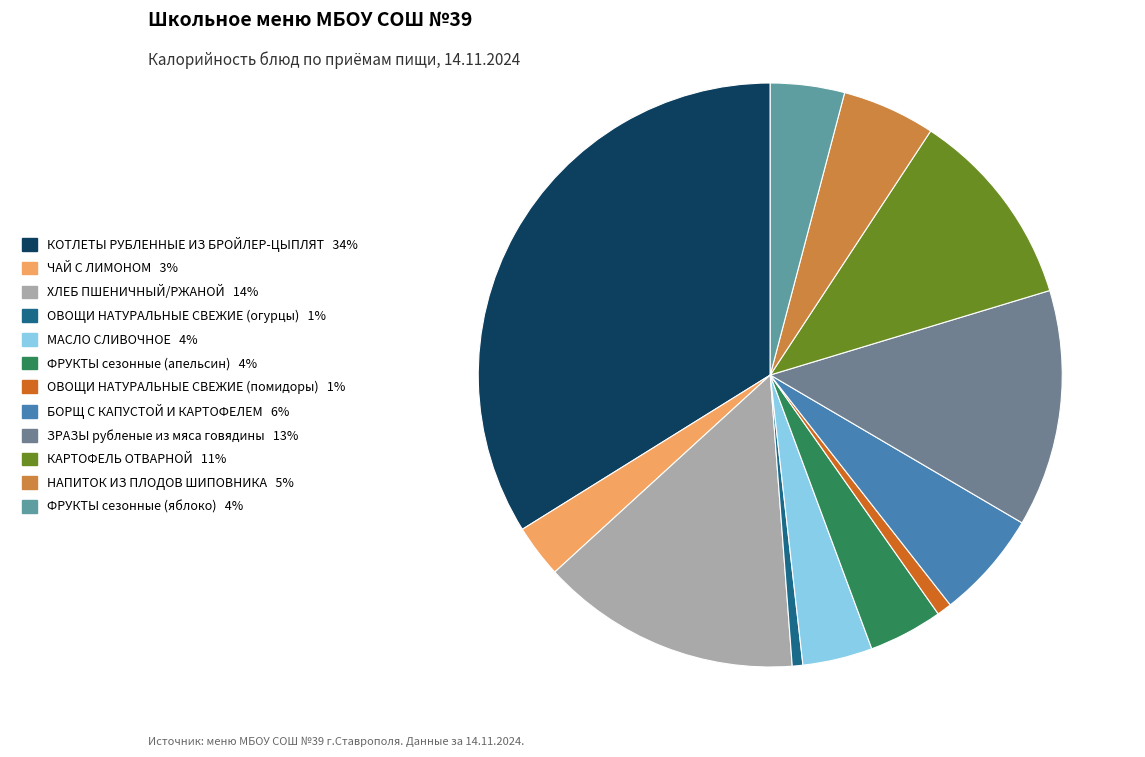

How many segments does this pie chart have?

12